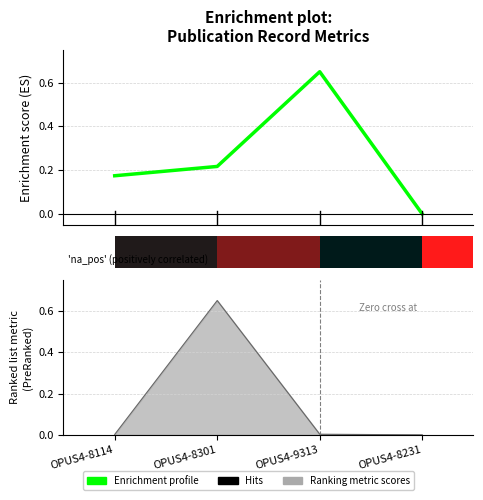

Between OPUS4-8231 and OPUS4-9313, which is larger?

OPUS4-9313